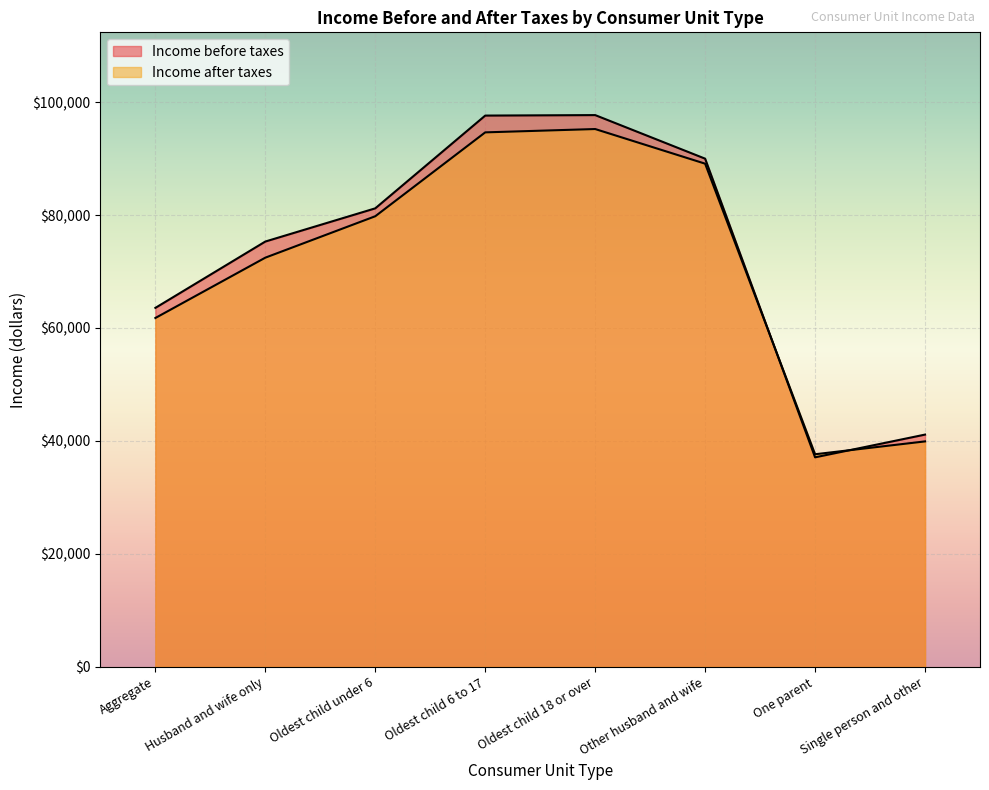

True or false: Husband and wife only has a value of 147850 at Oldest child 18 or over.

False